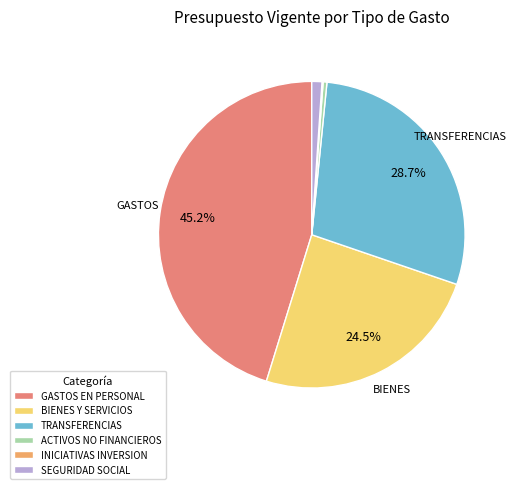

Which slice is the largest?

GASTOS EN PERSONAL